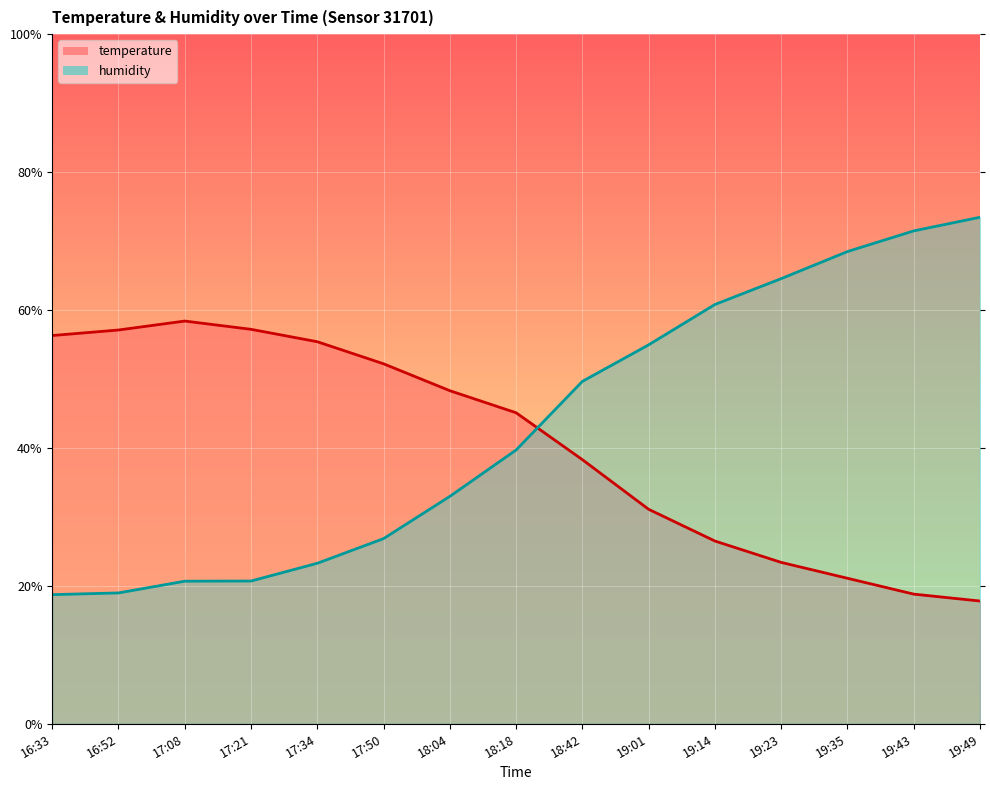

Reading left to right, what are all the values shown in this chart?

temperature: 56.3	57.1	58.4	57.2	55.4	52.2	48.3	45.1	38.3	31.1	26.5	23.4	21.1	18.8	17.8
humidity: 18.7	19.0	20.7	20.7	23.3	26.9	33.0	39.7	49.6	54.9	60.8	64.5	68.5	71.5	73.4